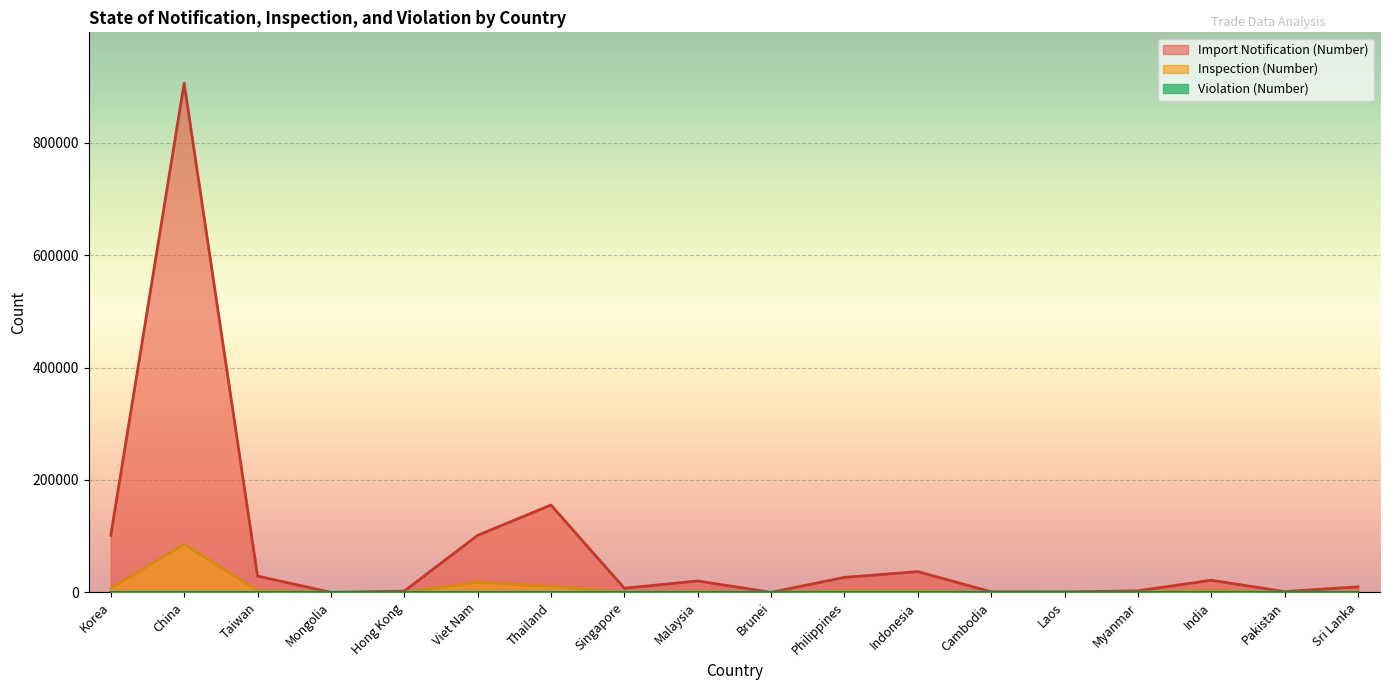

What is the value of the Violation (Number) point at the 18th from the left?

6